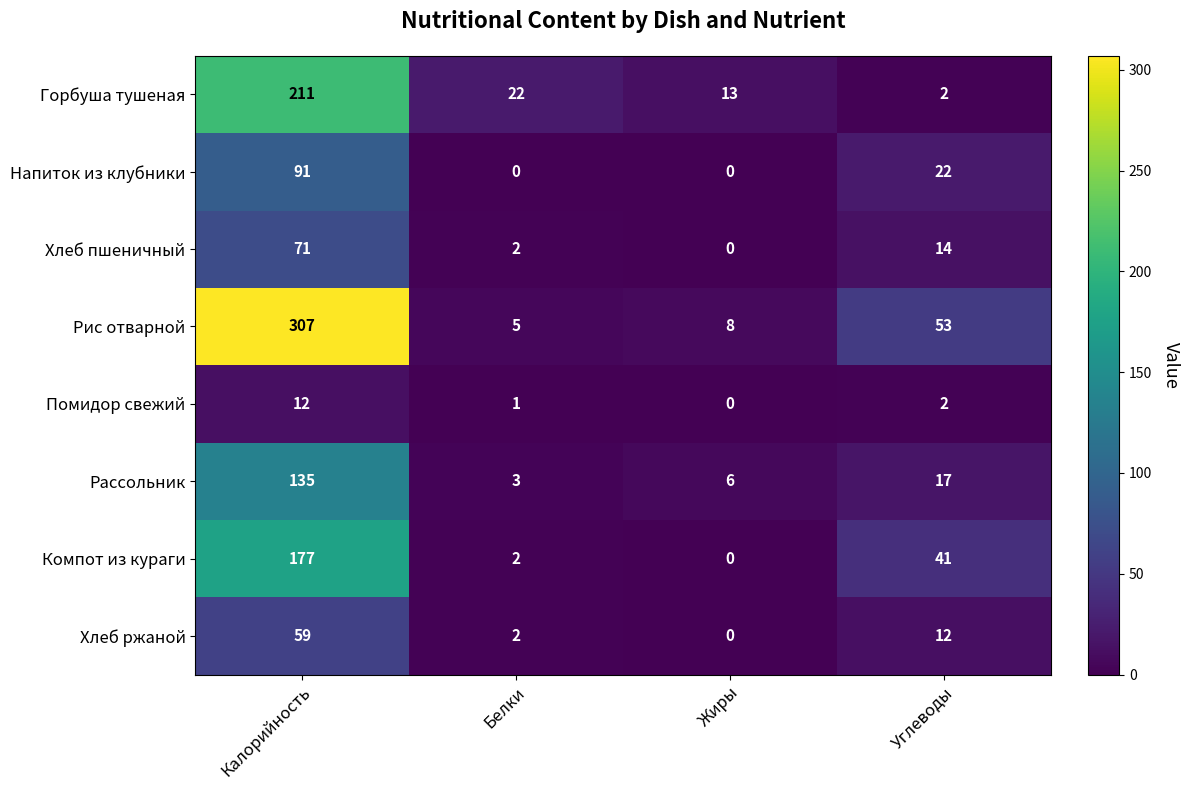

List the labels in order of Помидор свежий value, smallest first.

Жиры, Белки, Углеводы, Калорийность